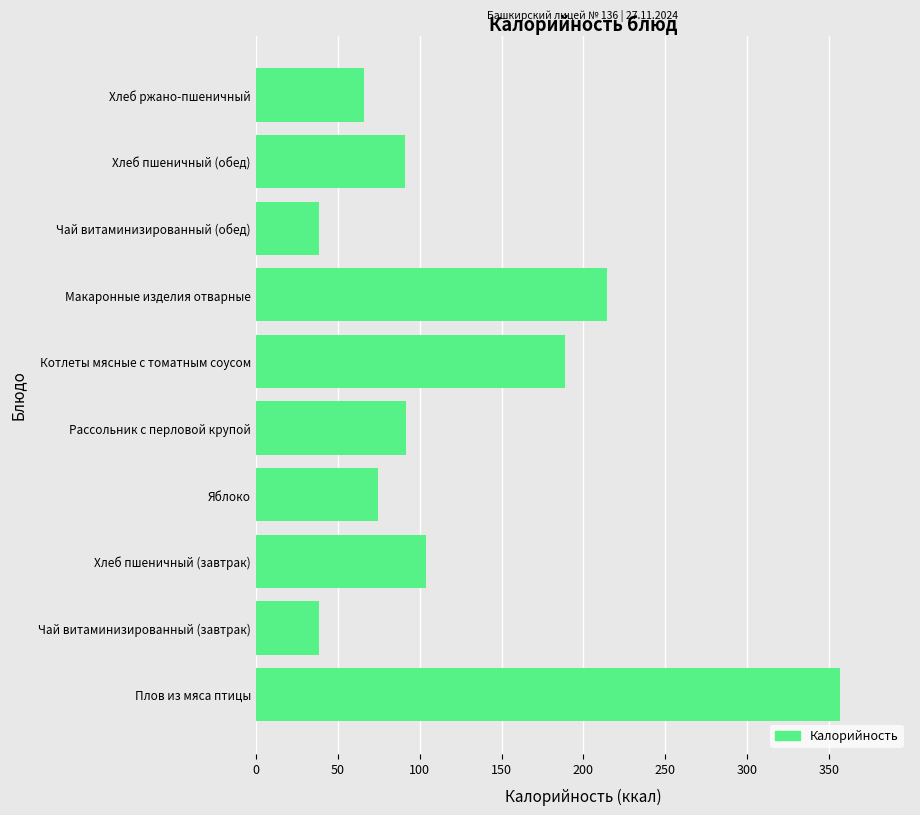

The chart shows a value of 356.6 at Плов из мяса птицы. True or false?

True